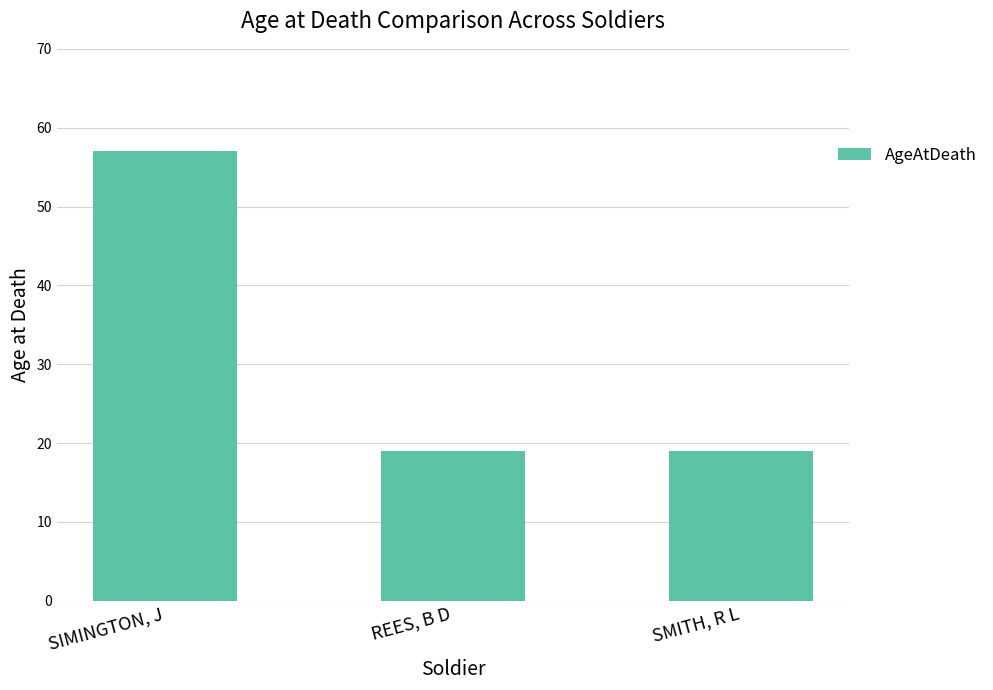

Is it true that the value at REES, B D is 30?

False